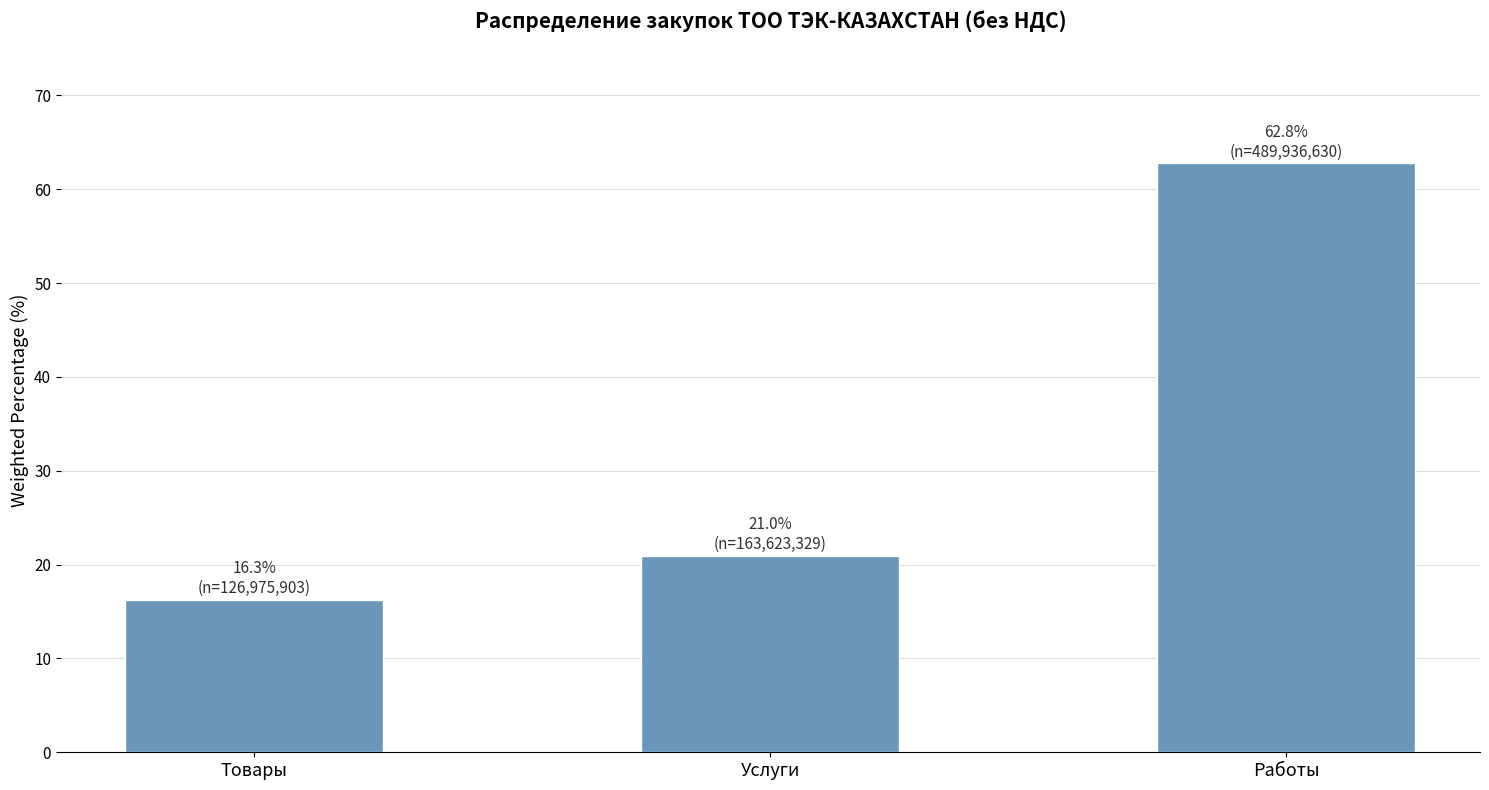

Which has a higher value, Услуги or Работы?

Работы